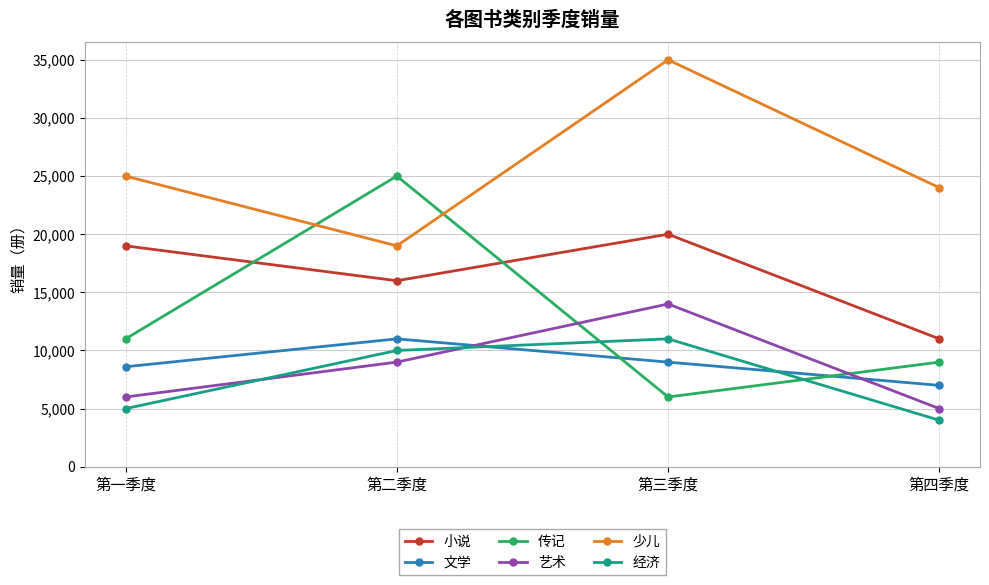

At how many categories does at least one series exceed 19882?

4